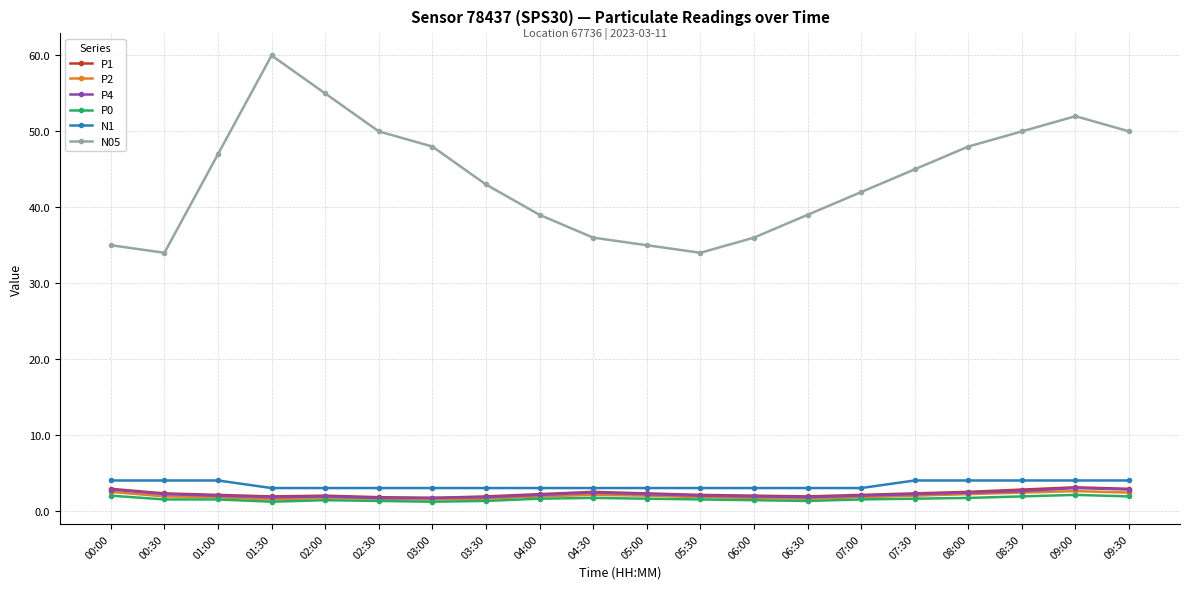

What is the maximum value for N05?

60.0